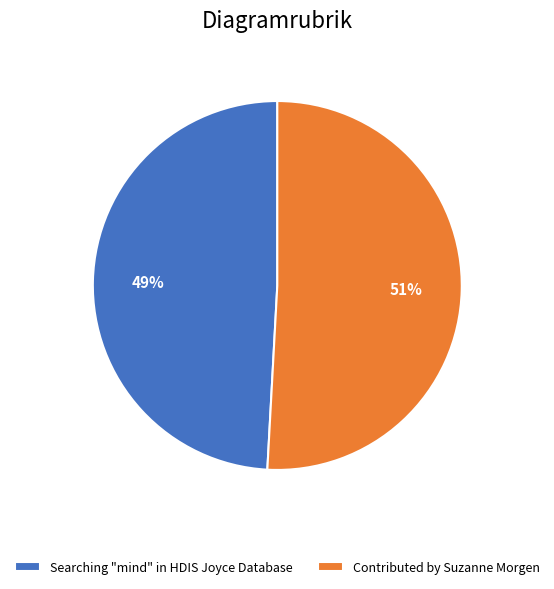

Count the number of slices in the pie.

2